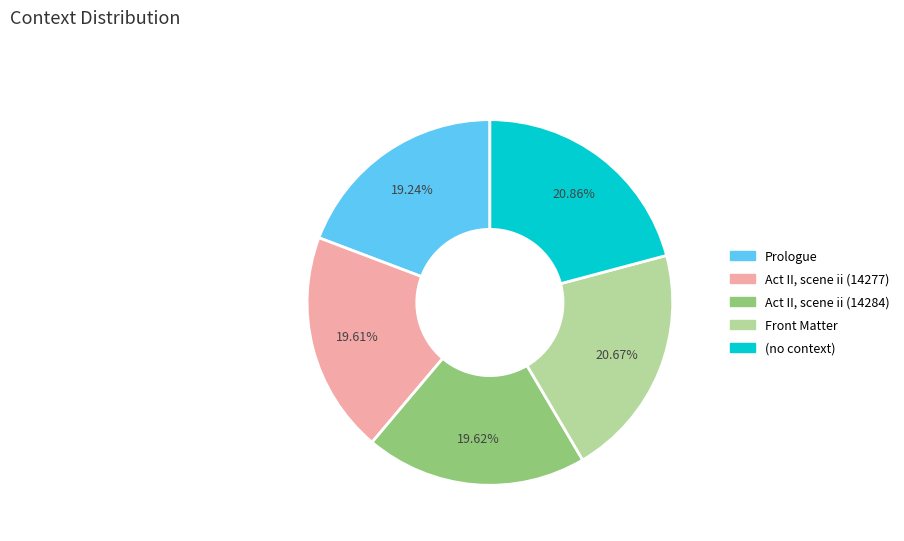

Does Act II, scene ii (14284) represent more than half of the total?

No